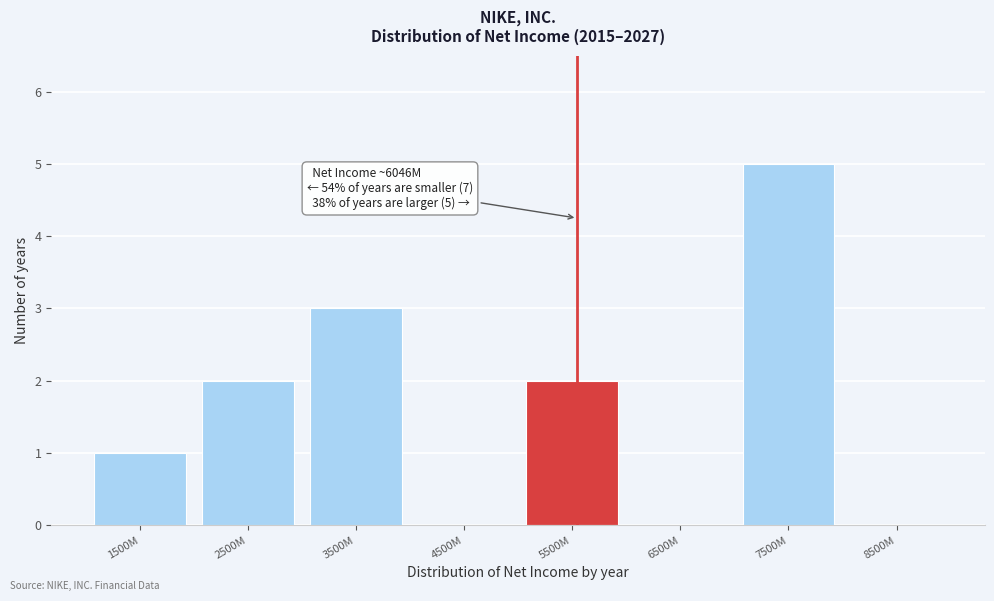

Reading right to left, transcribe all the data shown in this chart.

8500M=0	7500M=5	6500M=0	5500M=2	4500M=0	3500M=3	2500M=2	1500M=1